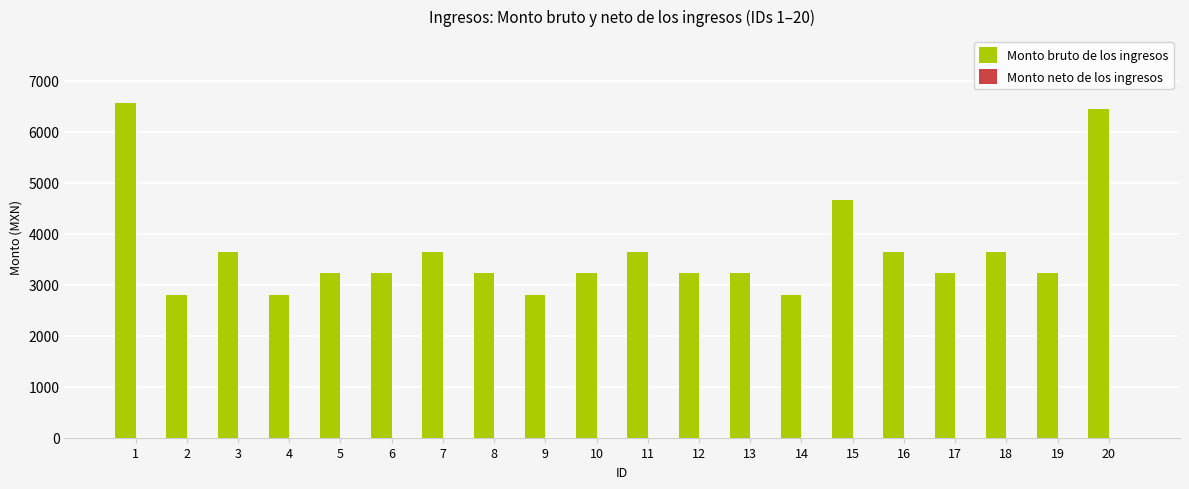

Reading right to left, extract all data points from this chart.

6450.0	3225.0	3641.0	3225.0	3641.0	4663.5	2791.5	3225.0	3225.0	3641.0	3225.0	2791.5	3225.0	3641.0	3225.0	3225.0	2791.5	3641.0	2791.5	6567.0